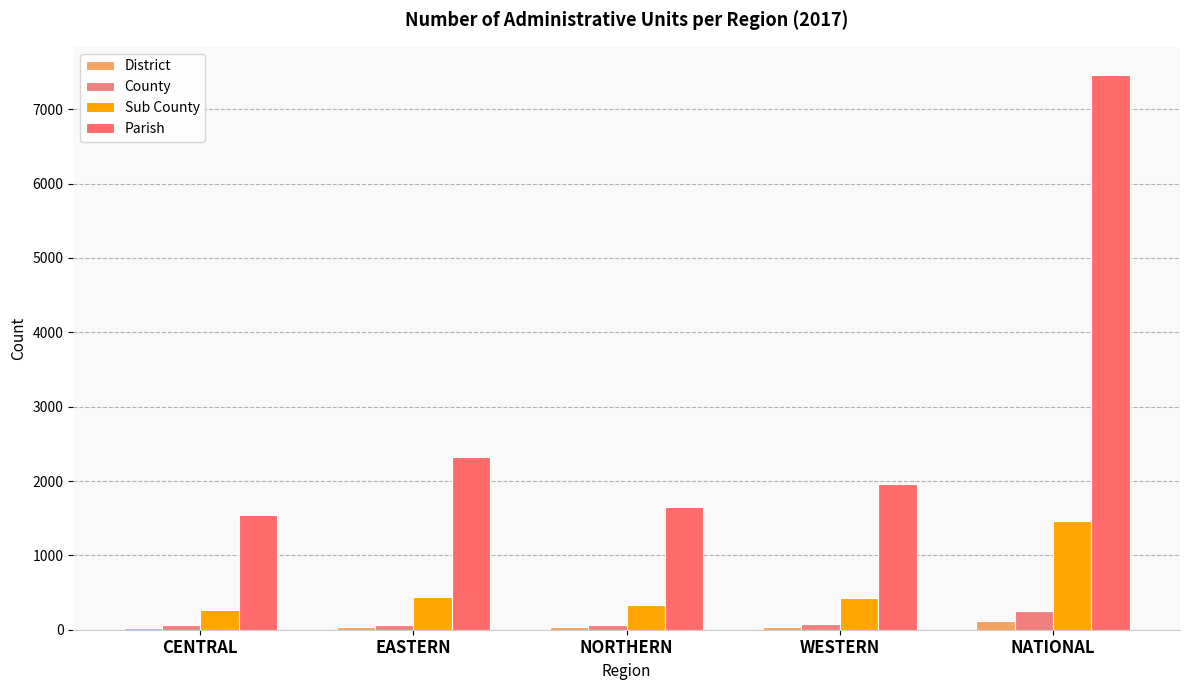

Between CENTRAL and EASTERN, which is larger?

EASTERN